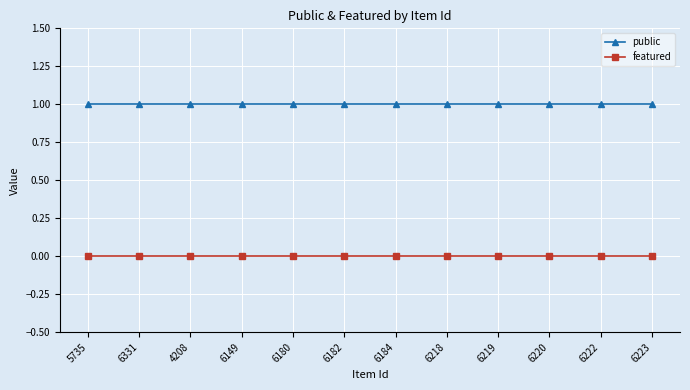

At 6331, list the series in order from largest to smallest.

public, featured